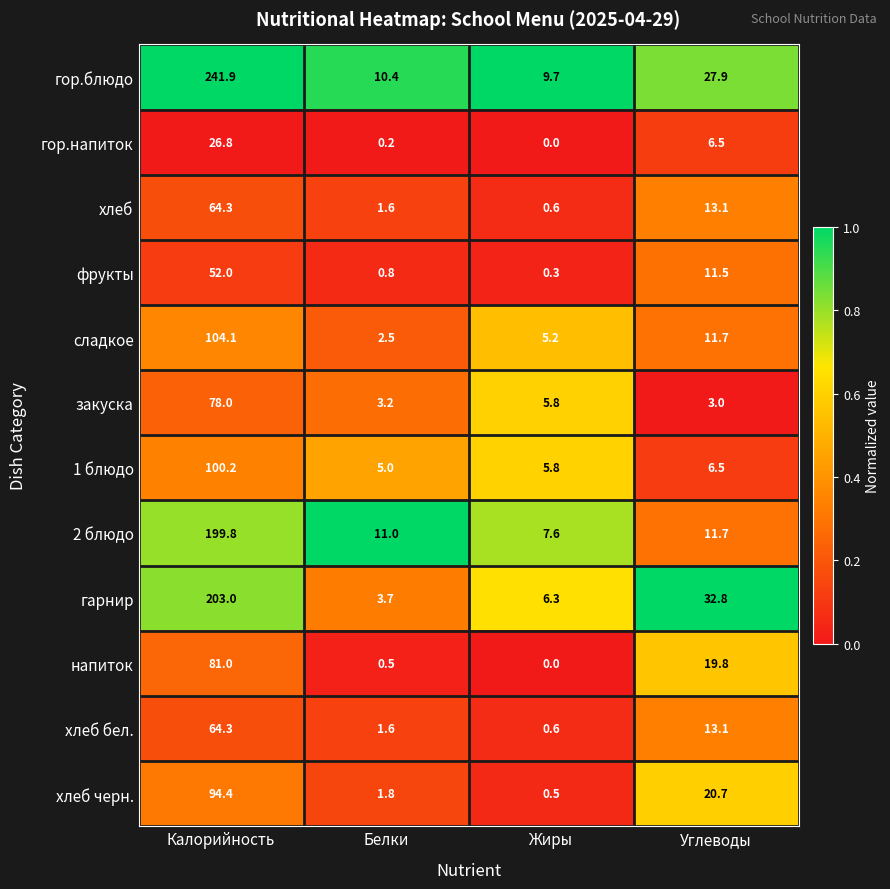

Count the number of categories in the chart.

4